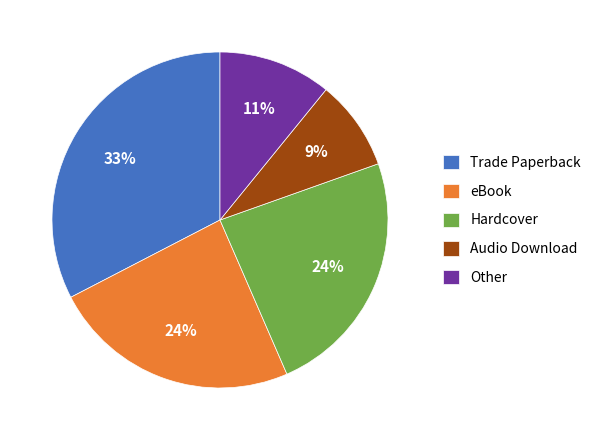

Is Other the majority of the pie?

No